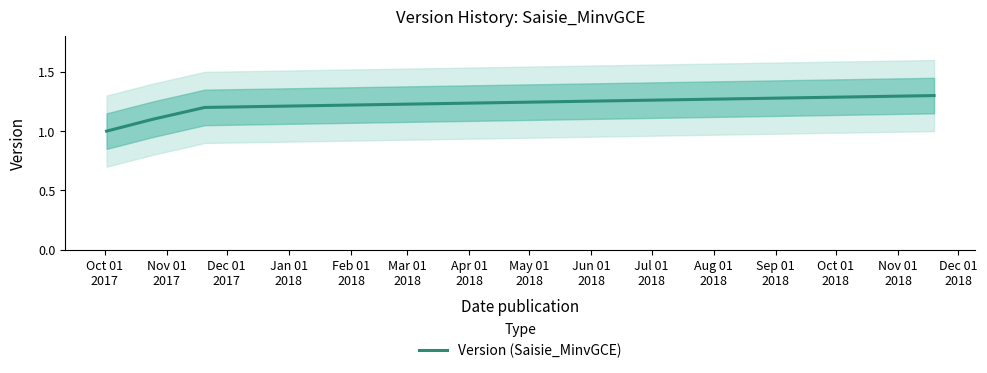

The chart shows a value of 0.4 at Jan 01
2018. True or false?

False